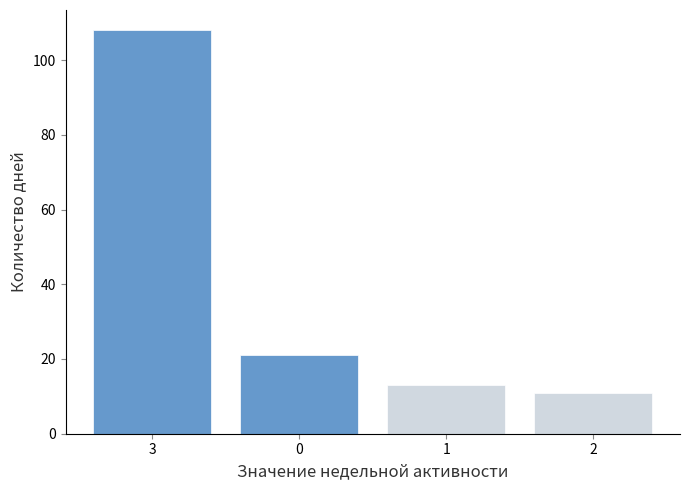

Reading right to left, transcribe all the data shown in this chart.

11	13	21	108